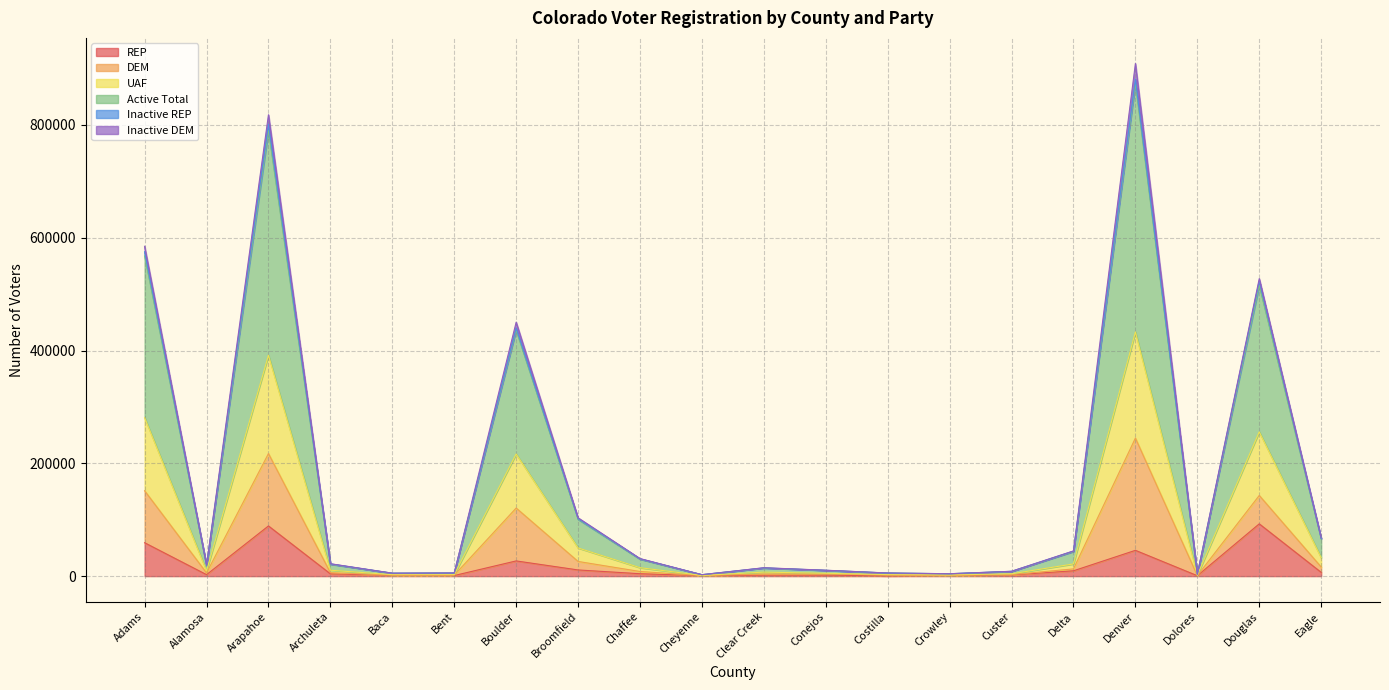

Between Denver and Broomfield, which is larger?

Denver